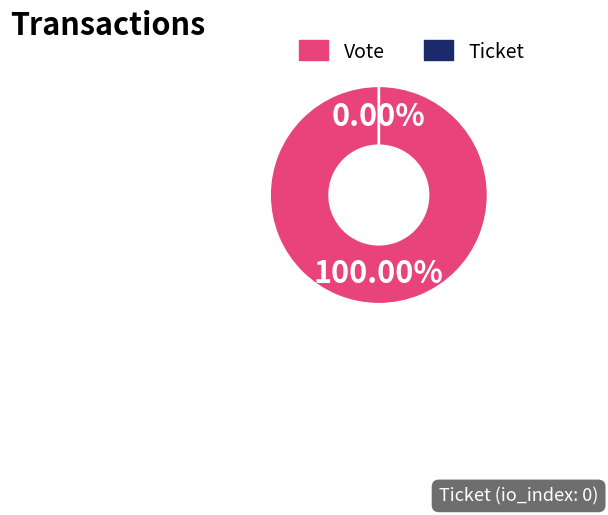

True or false: Ticket accounts for 0% of the total.

True